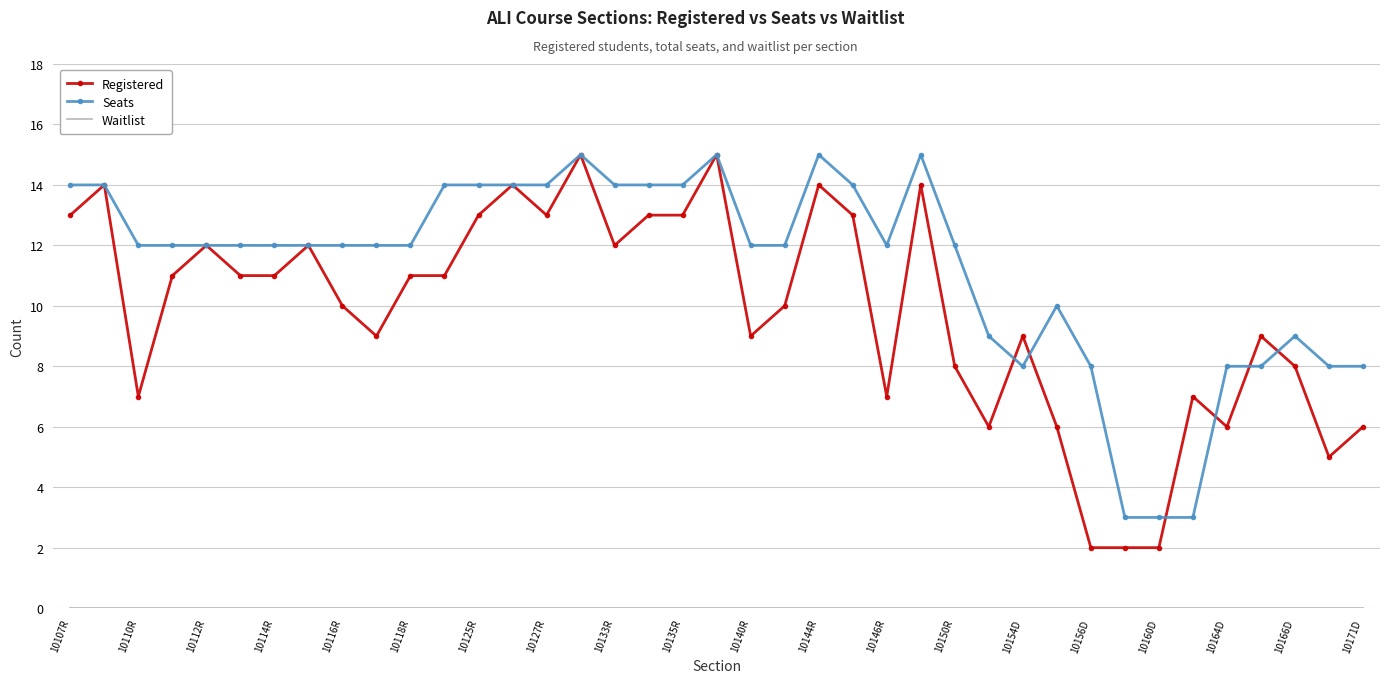

What is the greatest value displayed?

15